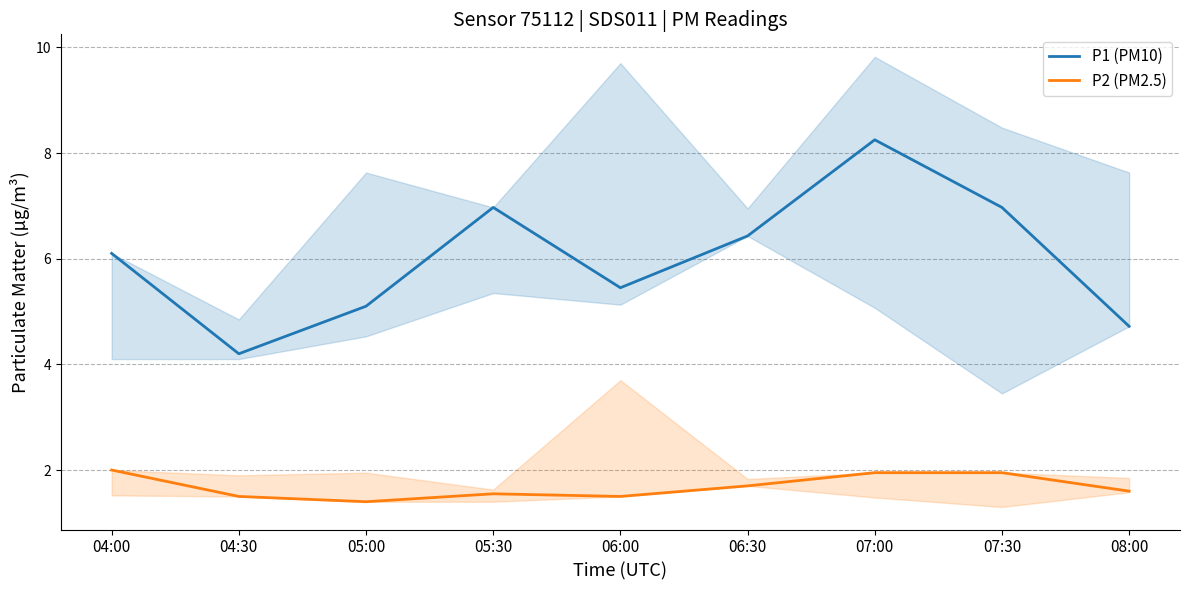

True or false: P2 (PM2.5) has more than 0 points higher than both neighbors.

True